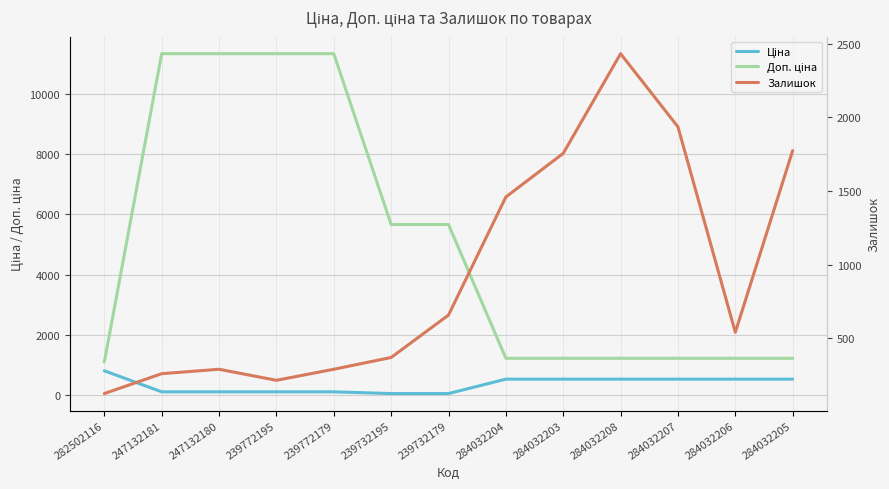

True or false: Доп. ціна has a value of 1227.2 at 284032204.

True